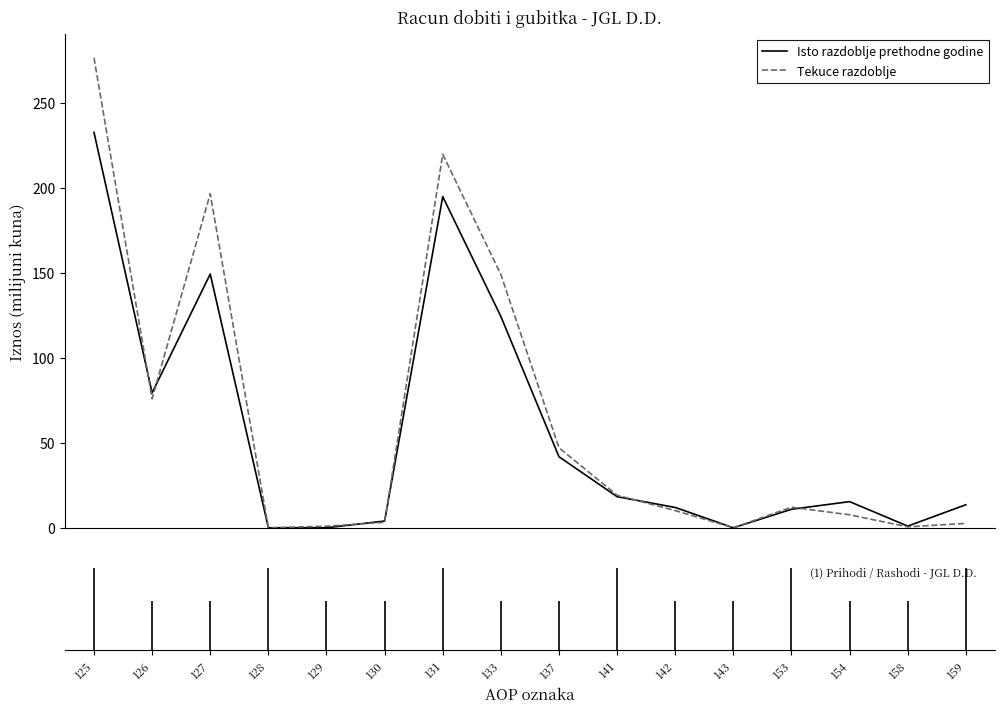

How many categories are shown in the chart?

16